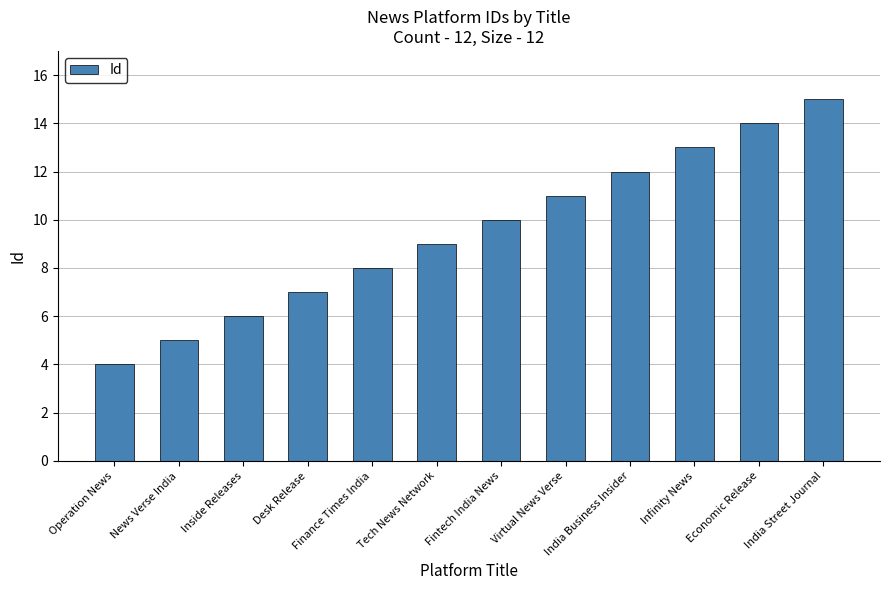

What is the value of the 3rd bar from the left?

6